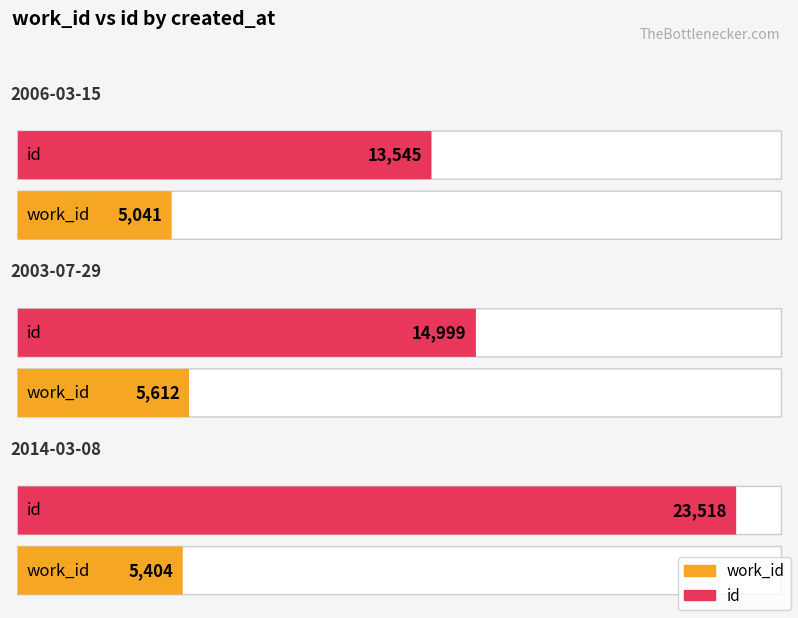

At which category is the sum across all series the highest?

2014-03-08